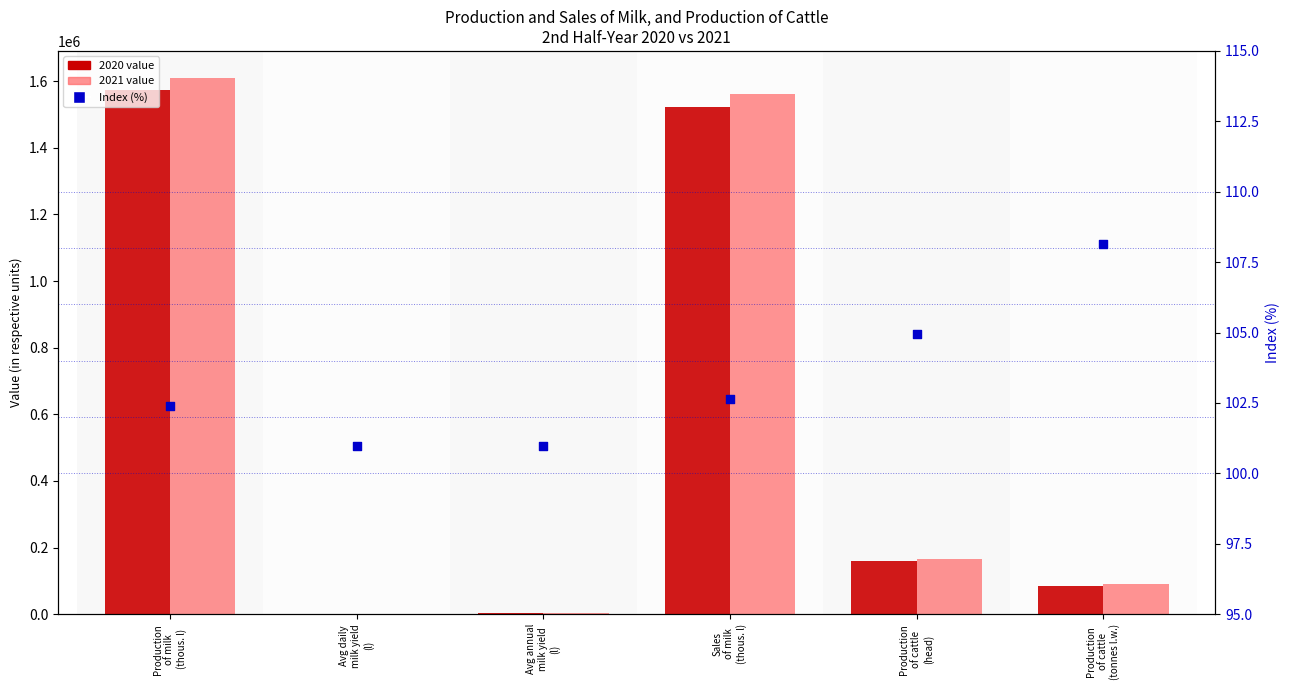

What is the change in value from Production
of milk
(thous. l) to Production
of cattle
(head)?

+2.6